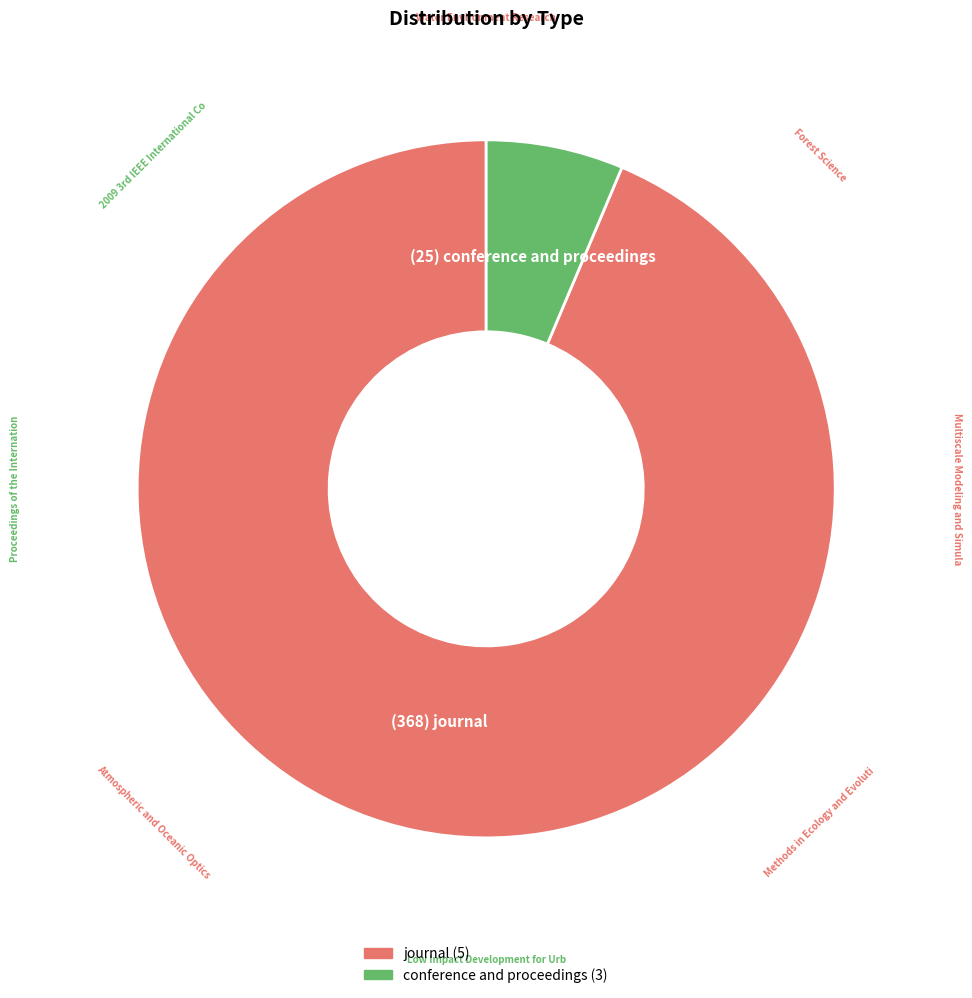

Is there any slice that represents more than half of the pie?

Yes